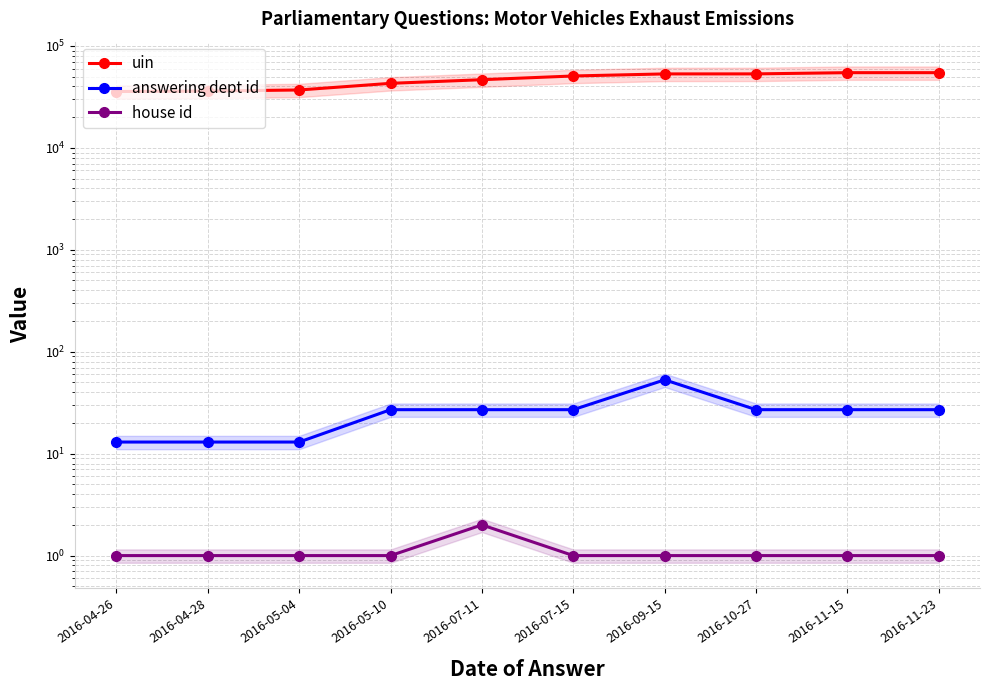

Is it true that uin equals 35684 at 2016-04-26?

True